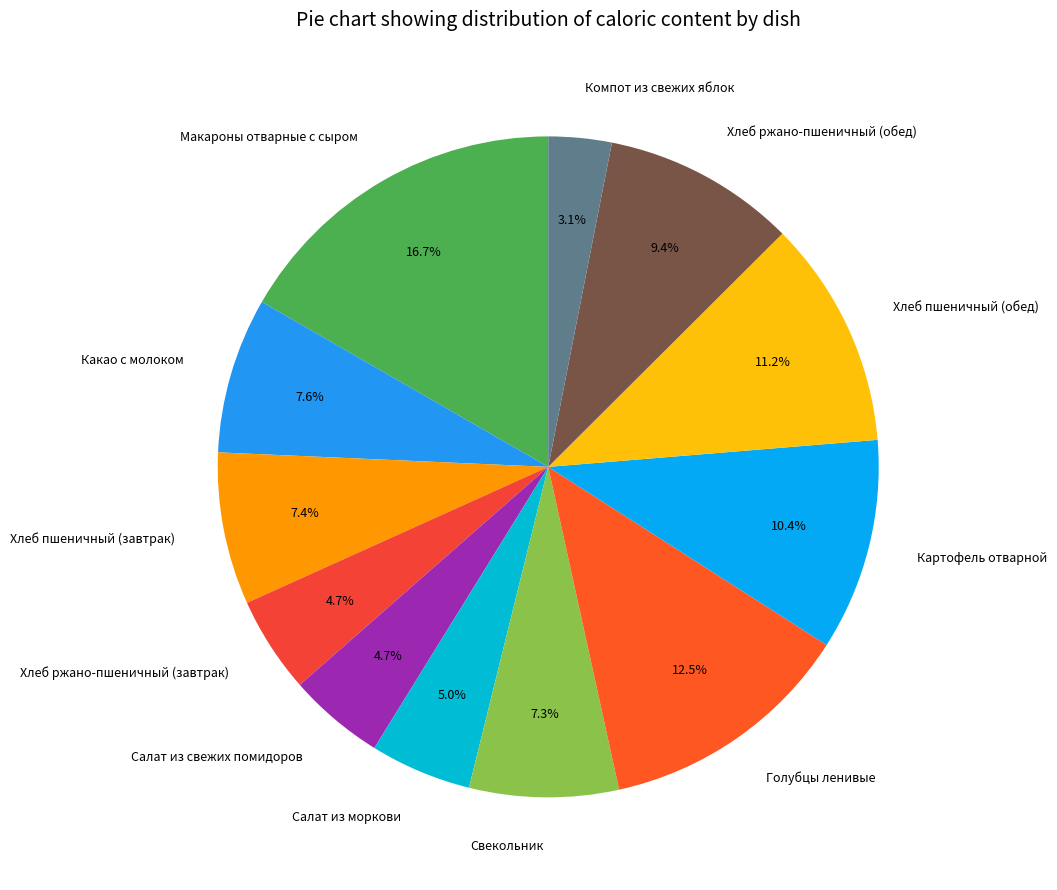

What is the ratio of the value at Хлеб ржано-пшеничный (завтрак) to the value at Свекольник?

0.6